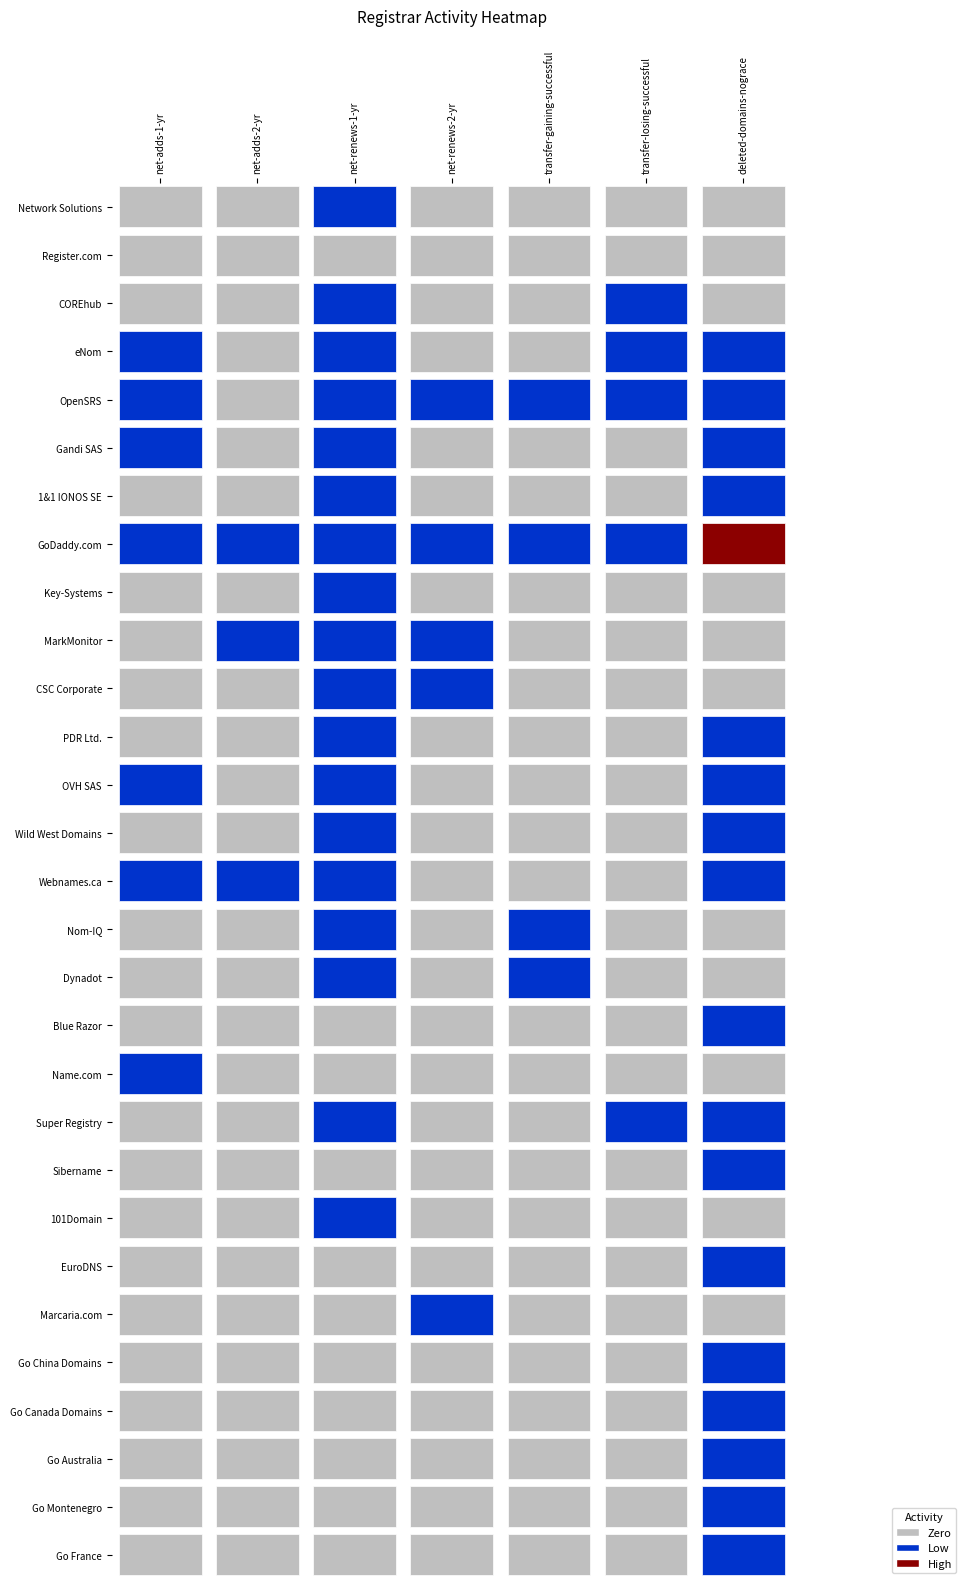

What is the total value across all series at Network Solutions?

28